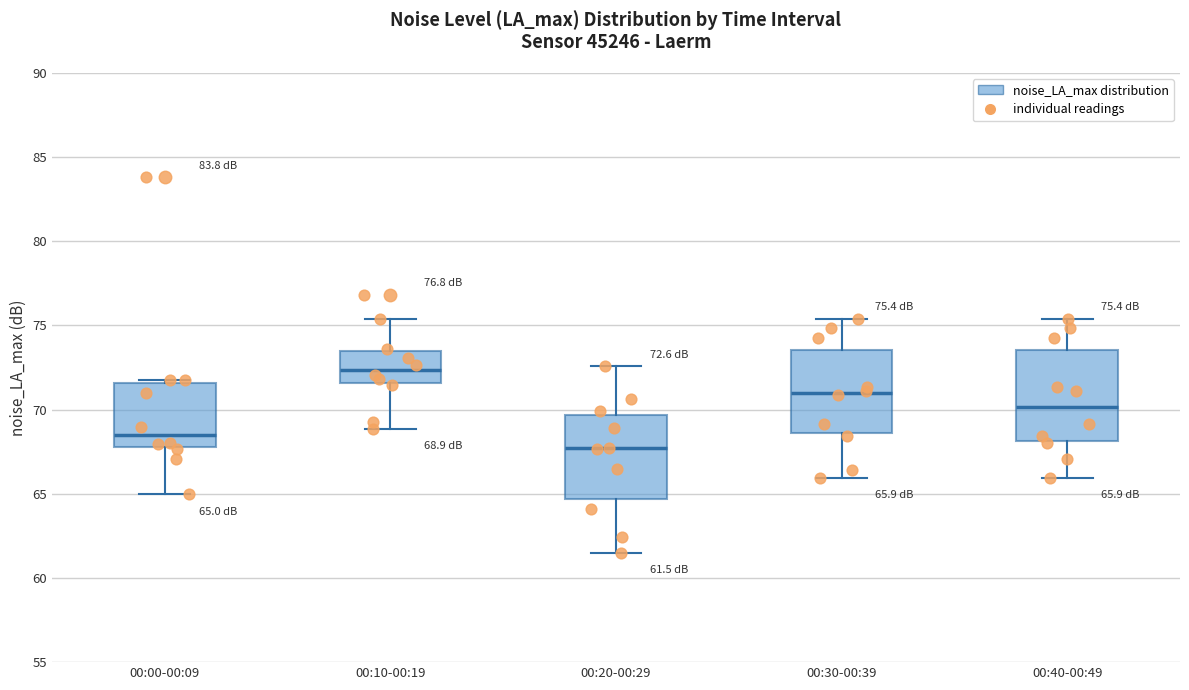

Which box has the lowest median line?

00:20-00:29